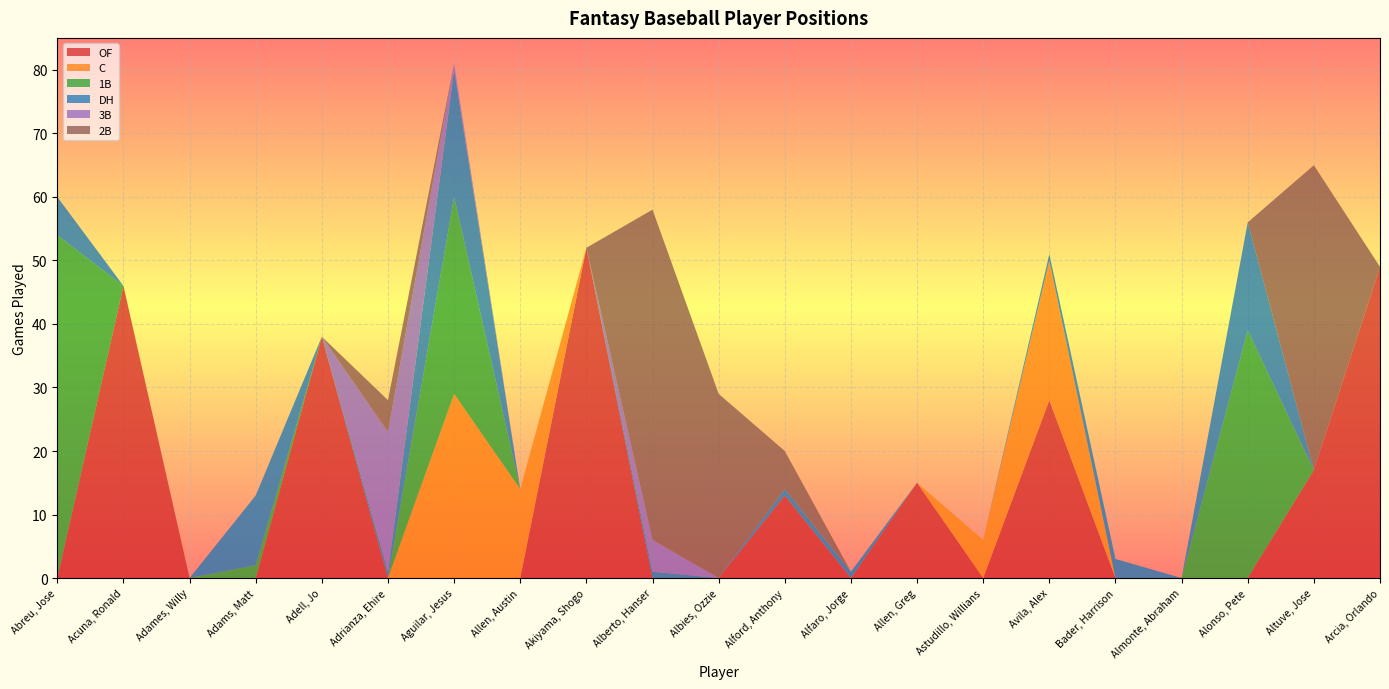

Reading right to left, what are all the values shown in this chart?

OF: 49	17	0	0	0	28	0	15	0	13	0	0	52	0	0	0	38	0	0	46	0
C: 0	0	0	0	0	22	6	0	0	0	0	0	0	14	29	0	0	0	0	0	0
1B: 0	0	39	0	0	0	0	0	0	0	0	0	0	0	31	0	0	2	0	0	54
DH: 0	0	17	0	3	1	0	0	1	1	0	1	0	0	20	1	0	11	0	0	6
3B: 0	0	0	0	0	0	0	0	0	0	0	5	0	0	1	22	0	0	0	0	0
2B: 0	48	0	0	0	0	0	0	0	6	29	52	0	0	0	5	0	0	0	0	0